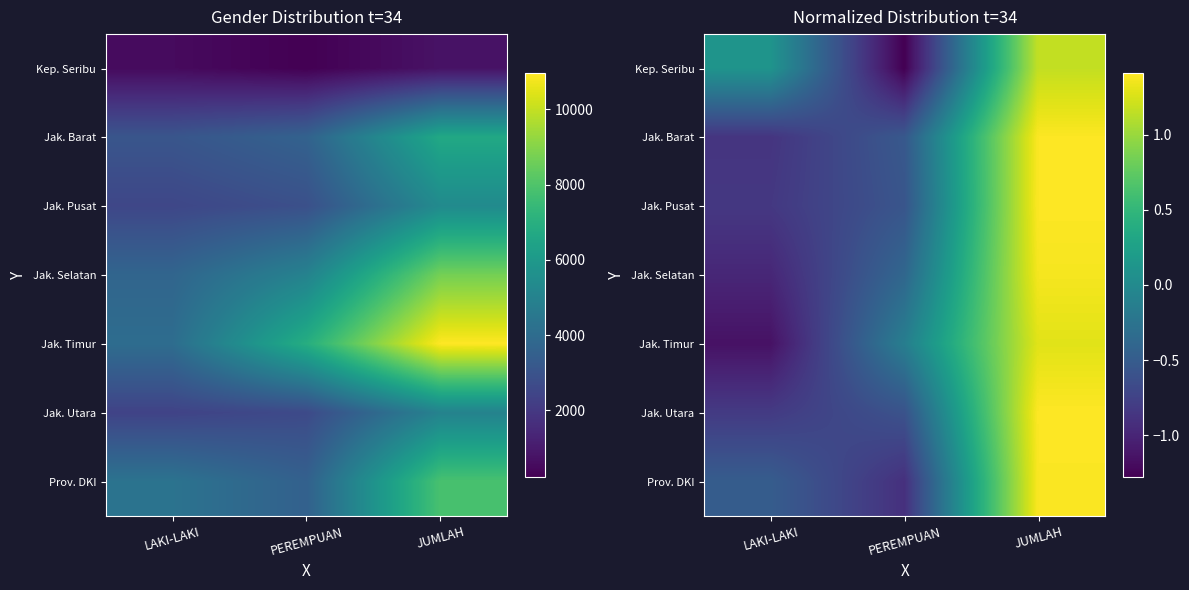

What is the maximum value shown in the chart?

1.4